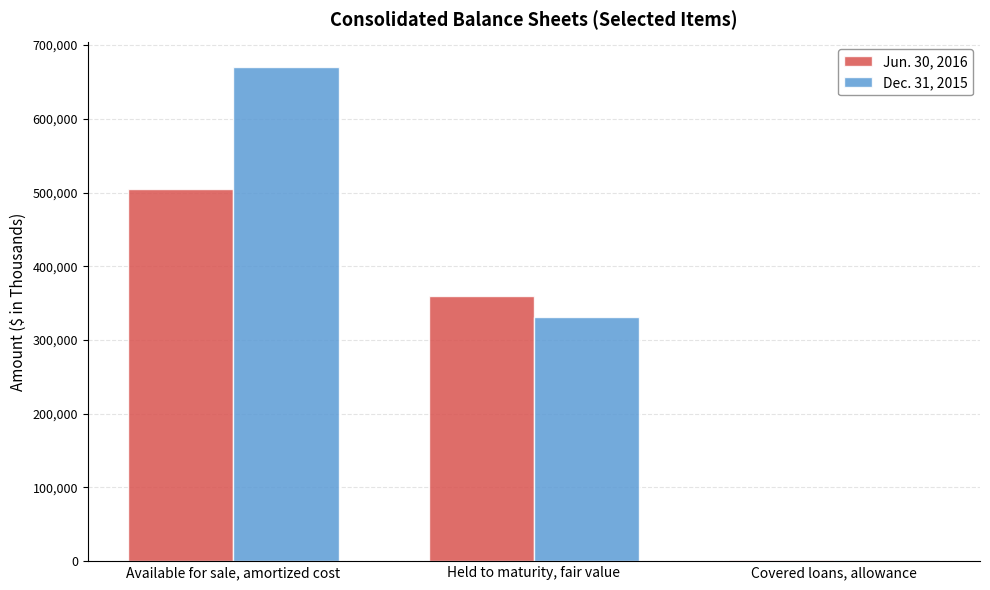

At which label does Jun. 30, 2016 first exceed 359921?

Available for sale, amortized cost